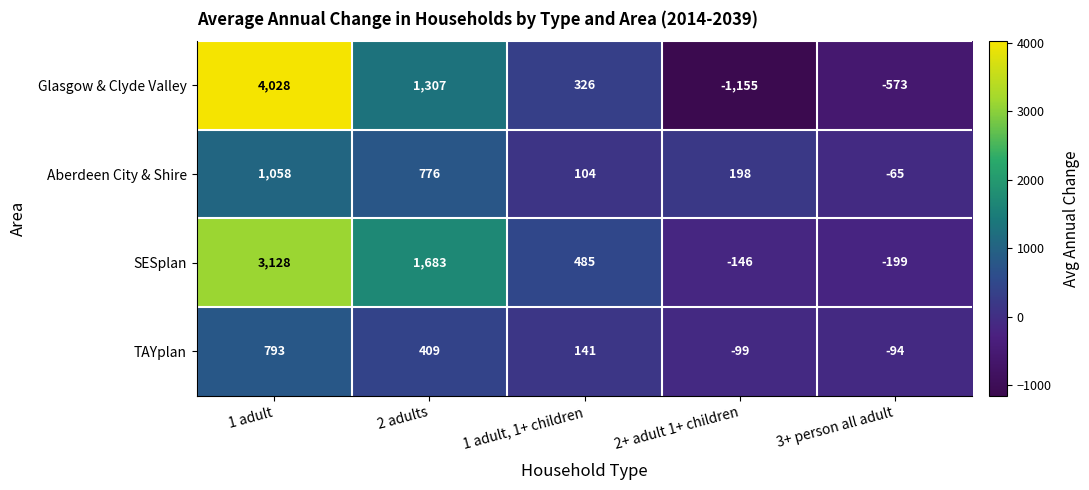

At which label is Glasgow & Clyde Valley closest to 1436?

2 adults